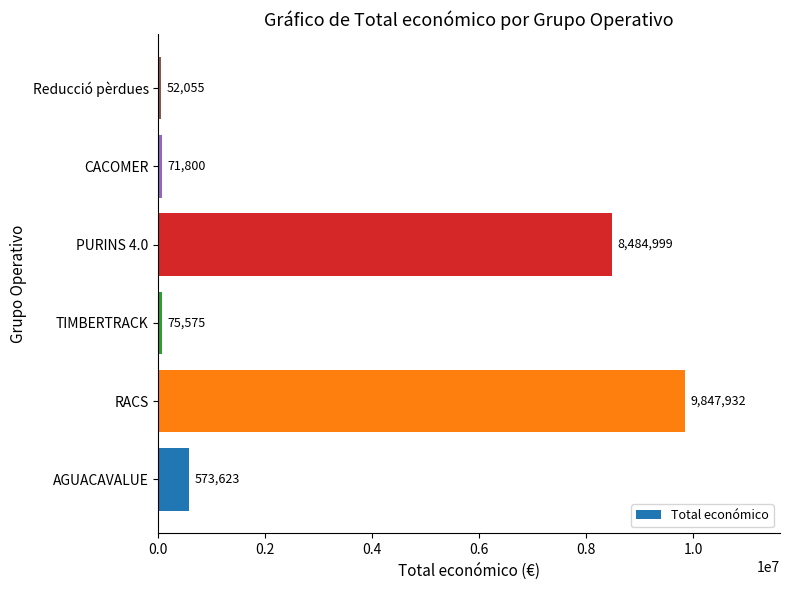

How many data points does each series have?

6